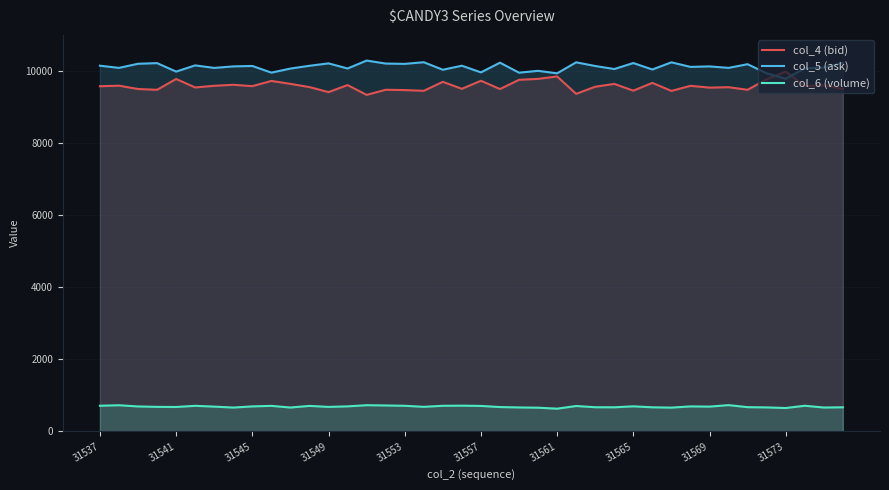

List the series in order of their peak value, lowest first.

col_6 (volume), col_4 (bid), col_5 (ask)